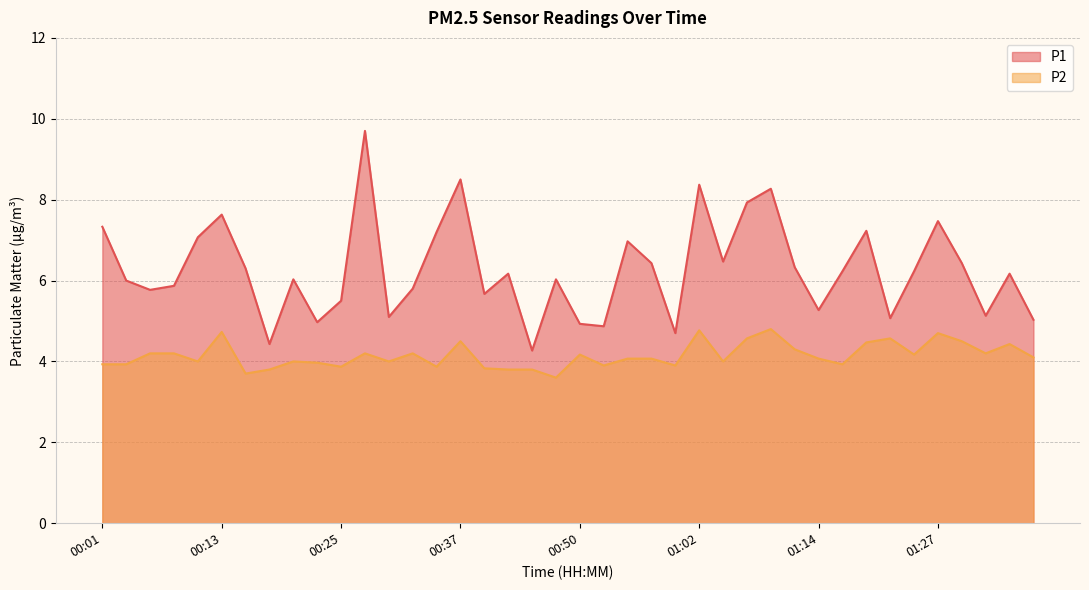

How many lines are shown in the chart?

2